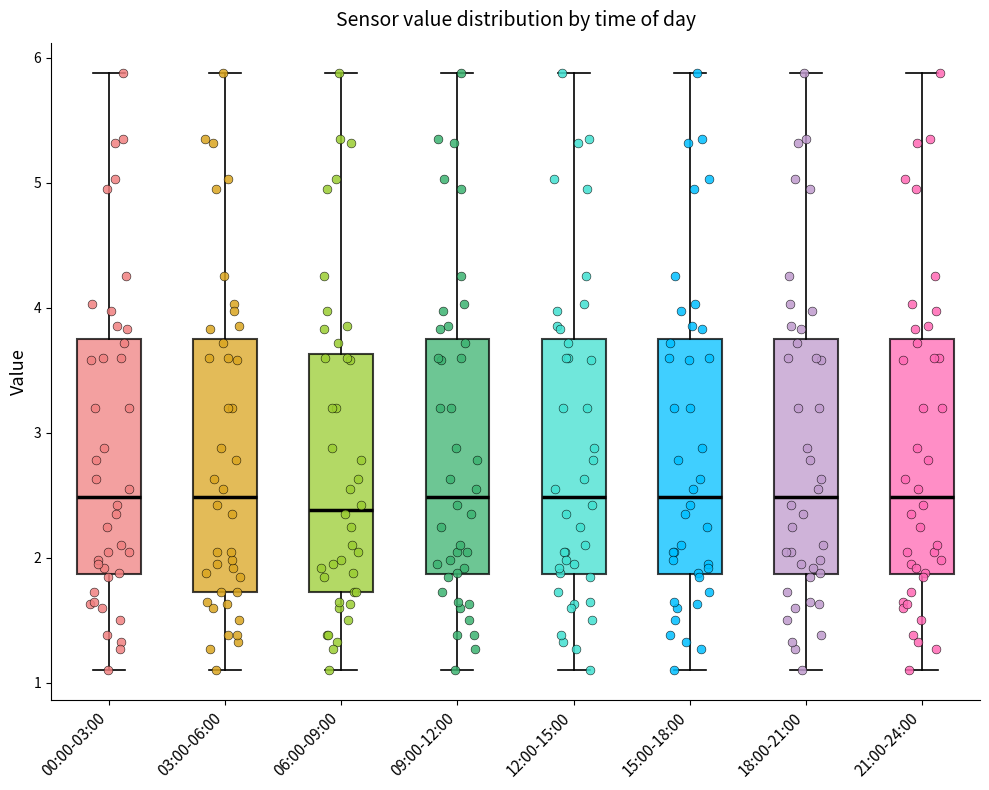

Where does the upper whisker of the box for 03:00-06:00 end on the y-axis? The values are not printed on the chart, so give them approximately, as read against the axis.

5.9